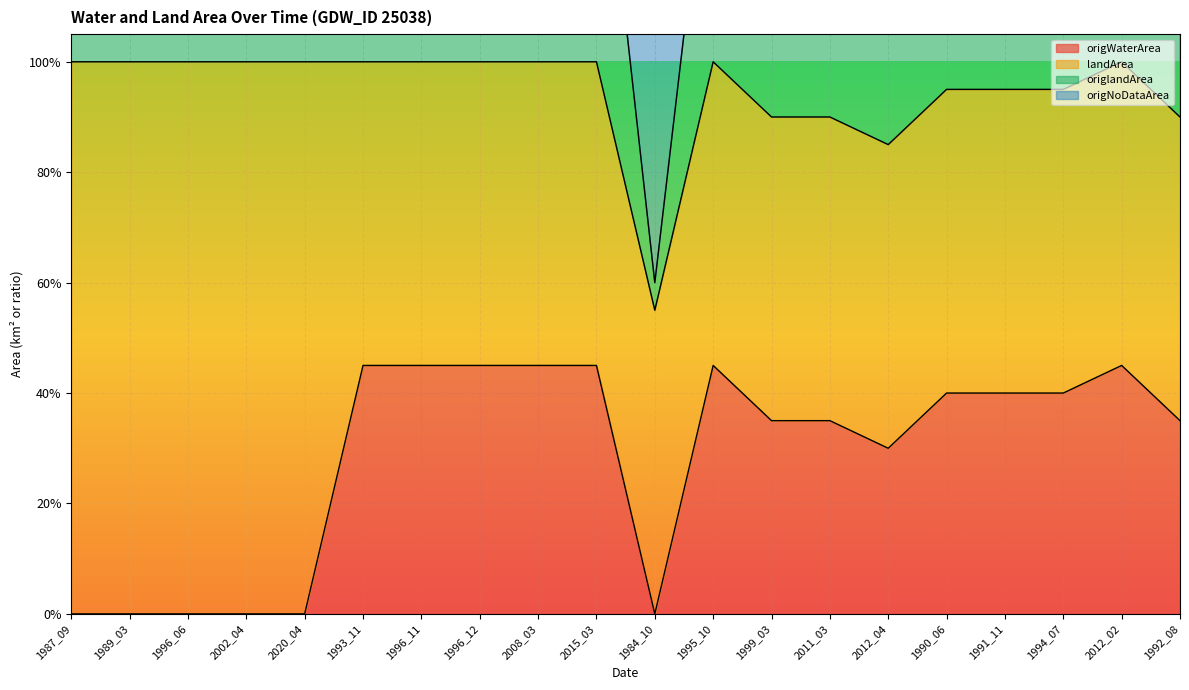

True or false: landArea and origWaterArea intersect in this chart.

False